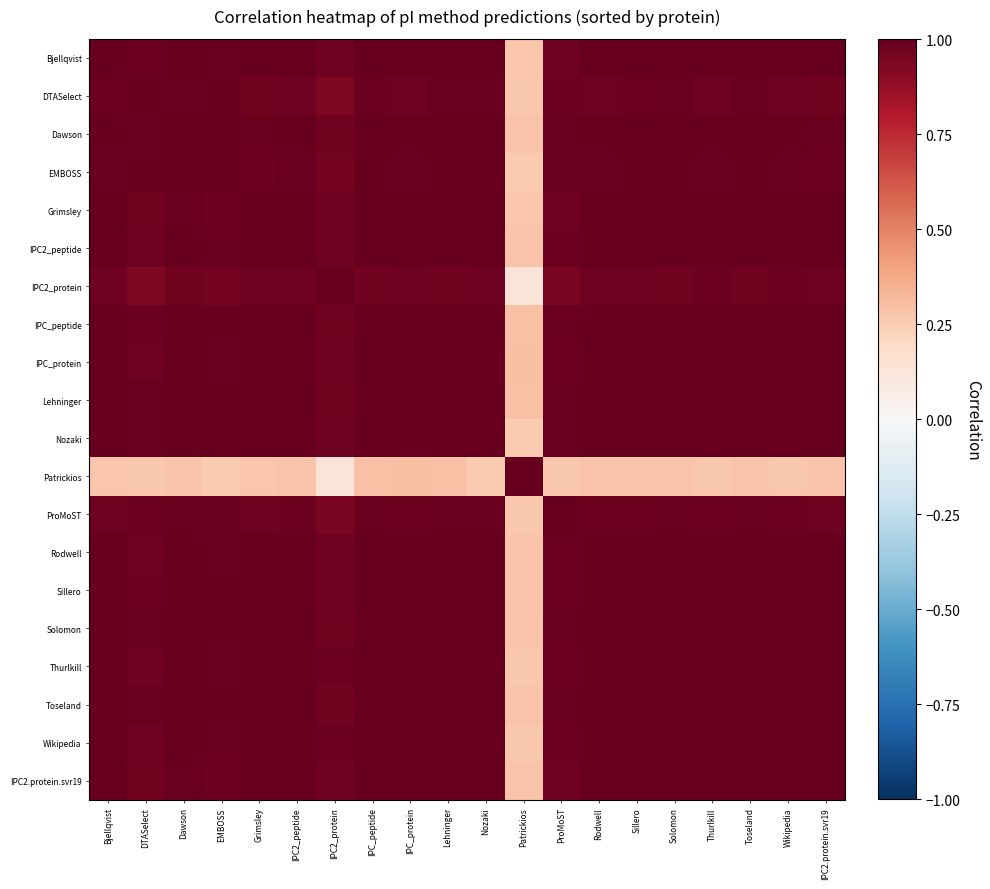

Reading left to right, what are all the values shown in this chart?

Bjellqvist: Bjellqvist=1.0	DTASelect=1.0	Dawson=1.0	EMBOSS=1.0	Grimsley=1.0	IPC2_peptide=1.0	IPC2_protein=1.0	IPC_peptide=1.0	IPC_protein=1.0	Lehninger=1.0	Nozaki=1.0	Patrickios=0.3	ProMoST=1.0	Rodwell=1.0	Sillero=1.0	Solomon=1.0	Thurlkill=1.0	Toseland=1.0	Wikipedia=1.0	IPC2.protein.svr19=1.0
DTASelect: Bjellqvist=1.0	DTASelect=1.0	Dawson=1.0	EMBOSS=1.0	Grimsley=1.0	IPC2_peptide=1.0	IPC2_protein=0.9	IPC_peptide=1.0	IPC_protein=1.0	Lehninger=1.0	Nozaki=1.0	Patrickios=0.3	ProMoST=1.0	Rodwell=1.0	Sillero=1.0	Solomon=1.0	Thurlkill=1.0	Toseland=1.0	Wikipedia=1.0	IPC2.protein.svr19=1.0
Dawson: Bjellqvist=1.0	DTASelect=1.0	Dawson=1.0	EMBOSS=1.0	Grimsley=1.0	IPC2_peptide=1.0	IPC2_protein=1.0	IPC_peptide=1.0	IPC_protein=1.0	Lehninger=1.0	Nozaki=1.0	Patrickios=0.3	ProMoST=1.0	Rodwell=1.0	Sillero=1.0	Solomon=1.0	Thurlkill=1.0	Toseland=1.0	Wikipedia=1.0	IPC2.protein.svr19=1.0
EMBOSS: Bjellqvist=1.0	DTASelect=1.0	Dawson=1.0	EMBOSS=1.0	Grimsley=1.0	IPC2_peptide=1.0	IPC2_protein=1.0	IPC_peptide=1.0	IPC_protein=1.0	Lehninger=1.0	Nozaki=1.0	Patrickios=0.3	ProMoST=1.0	Rodwell=1.0	Sillero=1.0	Solomon=1.0	Thurlkill=1.0	Toseland=1.0	Wikipedia=1.0	IPC2.protein.svr19=1.0
Grimsley: Bjellqvist=1.0	DTASelect=1.0	Dawson=1.0	EMBOSS=1.0	Grimsley=1.0	IPC2_peptide=1.0	IPC2_protein=1.0	IPC_peptide=1.0	IPC_protein=1.0	Lehninger=1.0	Nozaki=1.0	Patrickios=0.3	ProMoST=1.0	Rodwell=1.0	Sillero=1.0	Solomon=1.0	Thurlkill=1.0	Toseland=1.0	Wikipedia=1.0	IPC2.protein.svr19=1.0
IPC2_peptide: Bjellqvist=1.0	DTASelect=1.0	Dawson=1.0	EMBOSS=1.0	Grimsley=1.0	IPC2_peptide=1.0	IPC2_protein=1.0	IPC_peptide=1.0	IPC_protein=1.0	Lehninger=1.0	Nozaki=1.0	Patrickios=0.3	ProMoST=1.0	Rodwell=1.0	Sillero=1.0	Solomon=1.0	Thurlkill=1.0	Toseland=1.0	Wikipedia=1.0	IPC2.protein.svr19=1.0
IPC2_protein: Bjellqvist=1.0	DTASelect=0.9	Dawson=1.0	EMBOSS=1.0	Grimsley=1.0	IPC2_peptide=1.0	IPC2_protein=1.0	IPC_peptide=1.0	IPC_protein=1.0	Lehninger=1.0	Nozaki=1.0	Patrickios=0.1	ProMoST=1.0	Rodwell=1.0	Sillero=1.0	Solomon=1.0	Thurlkill=1.0	Toseland=1.0	Wikipedia=1.0	IPC2.protein.svr19=1.0
IPC_peptide: Bjellqvist=1.0	DTASelect=1.0	Dawson=1.0	EMBOSS=1.0	Grimsley=1.0	IPC2_peptide=1.0	IPC2_protein=1.0	IPC_peptide=1.0	IPC_protein=1.0	Lehninger=1.0	Nozaki=1.0	Patrickios=0.3	ProMoST=1.0	Rodwell=1.0	Sillero=1.0	Solomon=1.0	Thurlkill=1.0	Toseland=1.0	Wikipedia=1.0	IPC2.protein.svr19=1.0
IPC_protein: Bjellqvist=1.0	DTASelect=1.0	Dawson=1.0	EMBOSS=1.0	Grimsley=1.0	IPC2_peptide=1.0	IPC2_protein=1.0	IPC_peptide=1.0	IPC_protein=1.0	Lehninger=1.0	Nozaki=1.0	Patrickios=0.3	ProMoST=1.0	Rodwell=1.0	Sillero=1.0	Solomon=1.0	Thurlkill=1.0	Toseland=1.0	Wikipedia=1.0	IPC2.protein.svr19=1.0
Lehninger: Bjellqvist=1.0	DTASelect=1.0	Dawson=1.0	EMBOSS=1.0	Grimsley=1.0	IPC2_peptide=1.0	IPC2_protein=1.0	IPC_peptide=1.0	IPC_protein=1.0	Lehninger=1.0	Nozaki=1.0	Patrickios=0.3	ProMoST=1.0	Rodwell=1.0	Sillero=1.0	Solomon=1.0	Thurlkill=1.0	Toseland=1.0	Wikipedia=1.0	IPC2.protein.svr19=1.0
Nozaki: Bjellqvist=1.0	DTASelect=1.0	Dawson=1.0	EMBOSS=1.0	Grimsley=1.0	IPC2_peptide=1.0	IPC2_protein=1.0	IPC_peptide=1.0	IPC_protein=1.0	Lehninger=1.0	Nozaki=1.0	Patrickios=0.3	ProMoST=1.0	Rodwell=1.0	Sillero=1.0	Solomon=1.0	Thurlkill=1.0	Toseland=1.0	Wikipedia=1.0	IPC2.protein.svr19=1.0
Patrickios: Bjellqvist=0.3	DTASelect=0.3	Dawson=0.3	EMBOSS=0.3	Grimsley=0.3	IPC2_peptide=0.3	IPC2_protein=0.1	IPC_peptide=0.3	IPC_protein=0.3	Lehninger=0.3	Nozaki=0.3	Patrickios=1.0	ProMoST=0.3	Rodwell=0.3	Sillero=0.3	Solomon=0.3	Thurlkill=0.3	Toseland=0.3	Wikipedia=0.3	IPC2.protein.svr19=0.3
ProMoST: Bjellqvist=1.0	DTASelect=1.0	Dawson=1.0	EMBOSS=1.0	Grimsley=1.0	IPC2_peptide=1.0	IPC2_protein=1.0	IPC_peptide=1.0	IPC_protein=1.0	Lehninger=1.0	Nozaki=1.0	Patrickios=0.3	ProMoST=1.0	Rodwell=1.0	Sillero=1.0	Solomon=1.0	Thurlkill=1.0	Toseland=1.0	Wikipedia=1.0	IPC2.protein.svr19=1.0
Rodwell: Bjellqvist=1.0	DTASelect=1.0	Dawson=1.0	EMBOSS=1.0	Grimsley=1.0	IPC2_peptide=1.0	IPC2_protein=1.0	IPC_peptide=1.0	IPC_protein=1.0	Lehninger=1.0	Nozaki=1.0	Patrickios=0.3	ProMoST=1.0	Rodwell=1.0	Sillero=1.0	Solomon=1.0	Thurlkill=1.0	Toseland=1.0	Wikipedia=1.0	IPC2.protein.svr19=1.0
Sillero: Bjellqvist=1.0	DTASelect=1.0	Dawson=1.0	EMBOSS=1.0	Grimsley=1.0	IPC2_peptide=1.0	IPC2_protein=1.0	IPC_peptide=1.0	IPC_protein=1.0	Lehninger=1.0	Nozaki=1.0	Patrickios=0.3	ProMoST=1.0	Rodwell=1.0	Sillero=1.0	Solomon=1.0	Thurlkill=1.0	Toseland=1.0	Wikipedia=1.0	IPC2.protein.svr19=1.0
Solomon: Bjellqvist=1.0	DTASelect=1.0	Dawson=1.0	EMBOSS=1.0	Grimsley=1.0	IPC2_peptide=1.0	IPC2_protein=1.0	IPC_peptide=1.0	IPC_protein=1.0	Lehninger=1.0	Nozaki=1.0	Patrickios=0.3	ProMoST=1.0	Rodwell=1.0	Sillero=1.0	Solomon=1.0	Thurlkill=1.0	Toseland=1.0	Wikipedia=1.0	IPC2.protein.svr19=1.0
Thurlkill: Bjellqvist=1.0	DTASelect=1.0	Dawson=1.0	EMBOSS=1.0	Grimsley=1.0	IPC2_peptide=1.0	IPC2_protein=1.0	IPC_peptide=1.0	IPC_protein=1.0	Lehninger=1.0	Nozaki=1.0	Patrickios=0.3	ProMoST=1.0	Rodwell=1.0	Sillero=1.0	Solomon=1.0	Thurlkill=1.0	Toseland=1.0	Wikipedia=1.0	IPC2.protein.svr19=1.0
Toseland: Bjellqvist=1.0	DTASelect=1.0	Dawson=1.0	EMBOSS=1.0	Grimsley=1.0	IPC2_peptide=1.0	IPC2_protein=1.0	IPC_peptide=1.0	IPC_protein=1.0	Lehninger=1.0	Nozaki=1.0	Patrickios=0.3	ProMoST=1.0	Rodwell=1.0	Sillero=1.0	Solomon=1.0	Thurlkill=1.0	Toseland=1.0	Wikipedia=1.0	IPC2.protein.svr19=1.0
Wikipedia: Bjellqvist=1.0	DTASelect=1.0	Dawson=1.0	EMBOSS=1.0	Grimsley=1.0	IPC2_peptide=1.0	IPC2_protein=1.0	IPC_peptide=1.0	IPC_protein=1.0	Lehninger=1.0	Nozaki=1.0	Patrickios=0.3	ProMoST=1.0	Rodwell=1.0	Sillero=1.0	Solomon=1.0	Thurlkill=1.0	Toseland=1.0	Wikipedia=1.0	IPC2.protein.svr19=1.0
IPC2.protein.svr19: Bjellqvist=1.0	DTASelect=1.0	Dawson=1.0	EMBOSS=1.0	Grimsley=1.0	IPC2_peptide=1.0	IPC2_protein=1.0	IPC_peptide=1.0	IPC_protein=1.0	Lehninger=1.0	Nozaki=1.0	Patrickios=0.3	ProMoST=1.0	Rodwell=1.0	Sillero=1.0	Solomon=1.0	Thurlkill=1.0	Toseland=1.0	Wikipedia=1.0	IPC2.protein.svr19=1.0